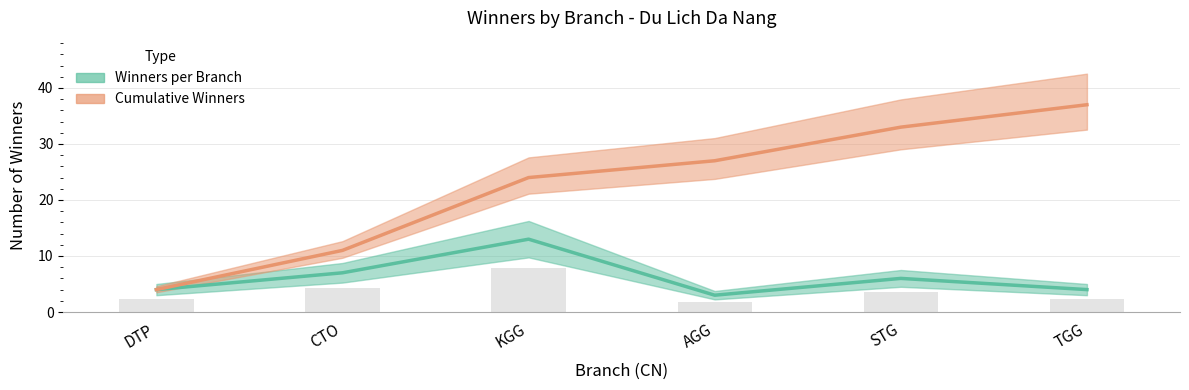

What is the lowest value of the Cumulative Winners series?

4